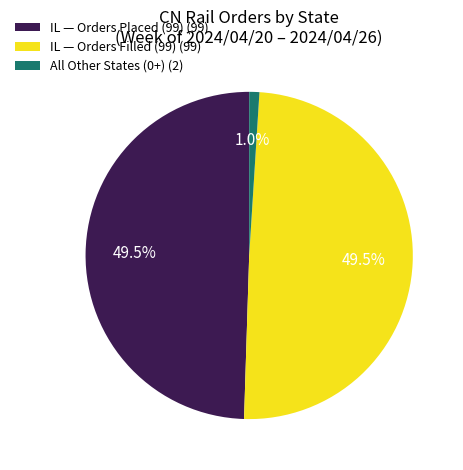

What is the smallest slice in the pie chart?

All Other States (0+) (2)